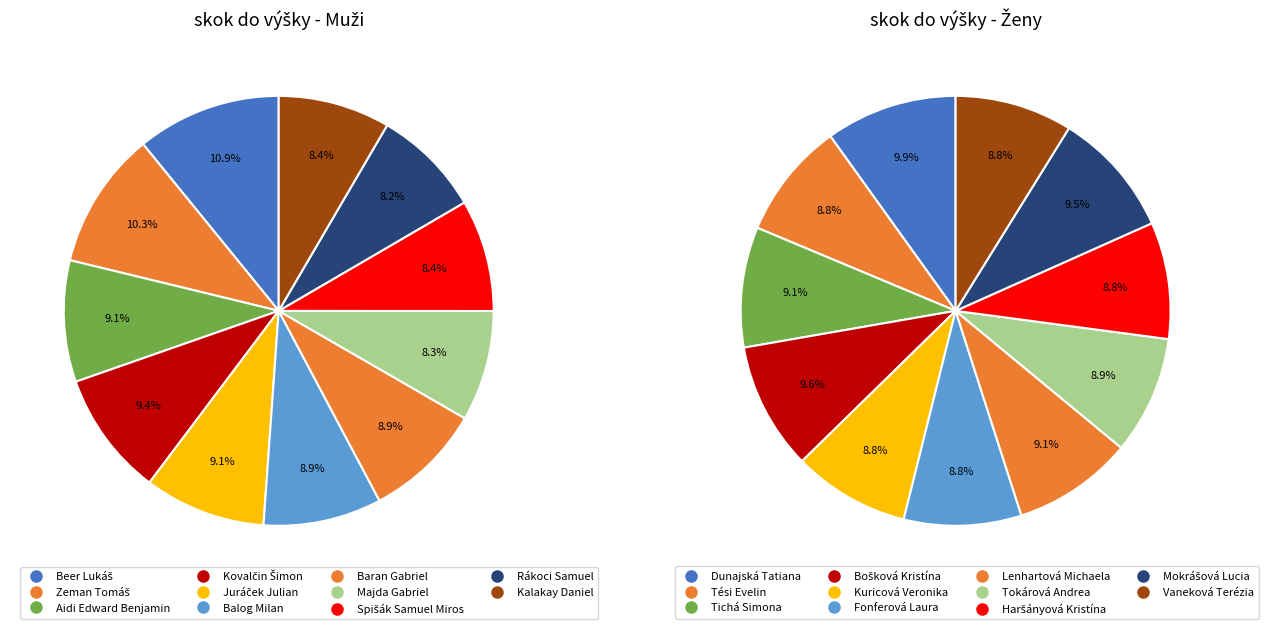

Which series has the largest range (max minus min)?

skok do výšky - Muži